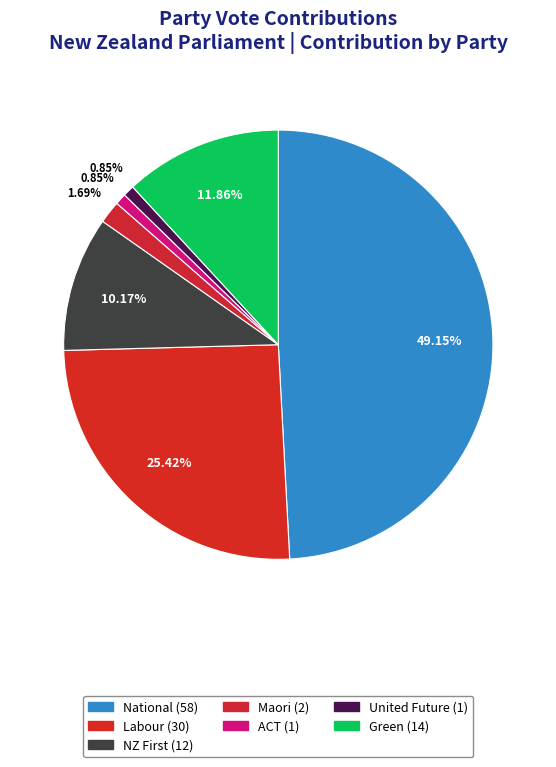

What is the ratio of the value at Green to the value at United Future?

14.0